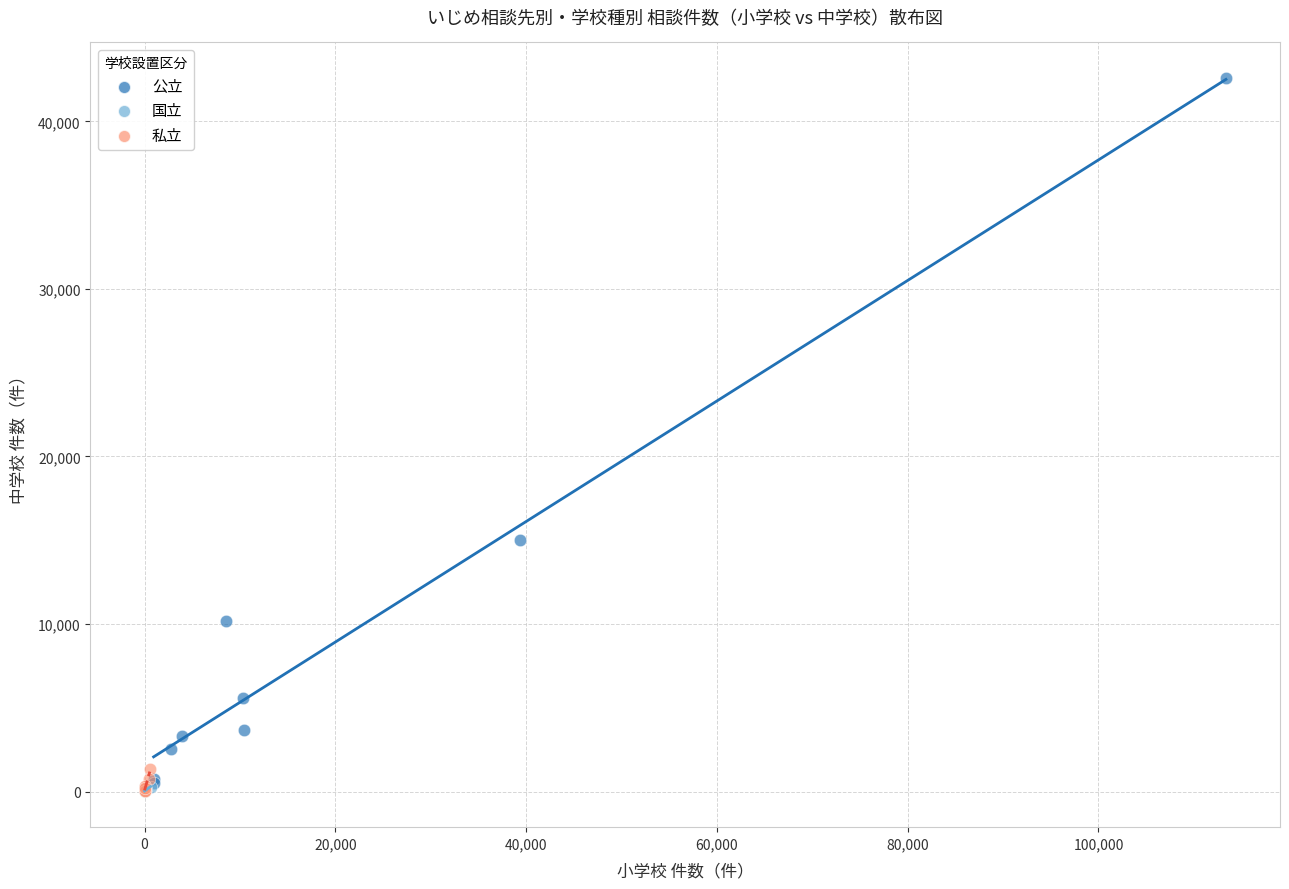

Which series reaches the maximum Y coordinate?

公立